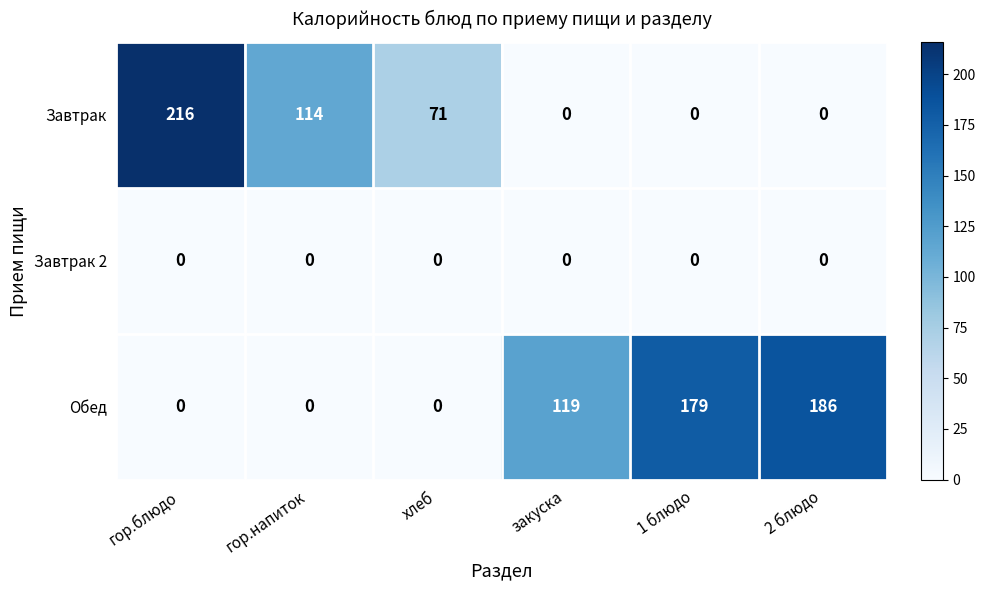

Count the number of categories in the chart.

6